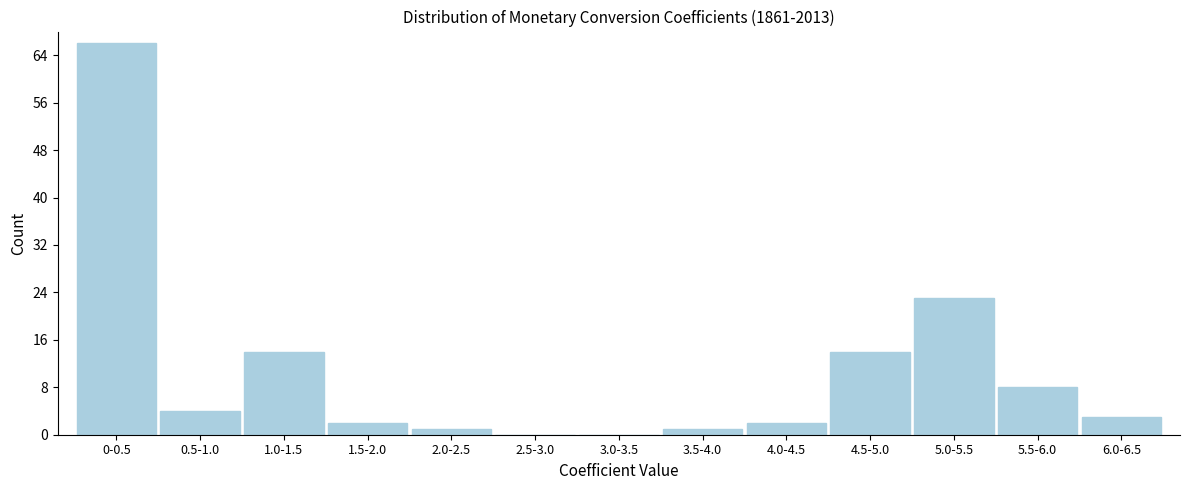

Reading right to left, list all the values displayed in this chart.

6.0-6.5=3	5.5-6.0=8	5.0-5.5=23	4.5-5.0=14	4.0-4.5=2	3.5-4.0=1	3.0-3.5=0	2.5-3.0=0	2.0-2.5=1	1.5-2.0=2	1.0-1.5=14	0.5-1.0=4	0-0.5=66